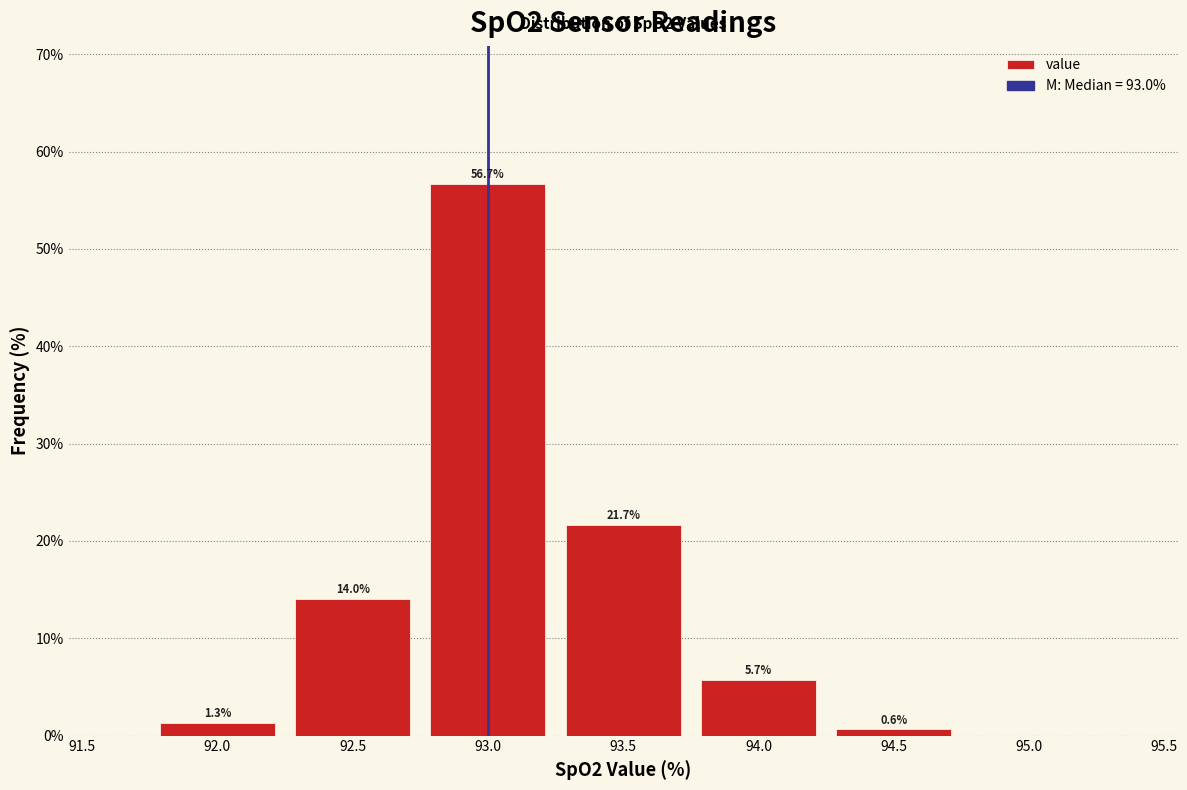

Over which range of the x-axis is the bar tallest?

92.75 to 93.25